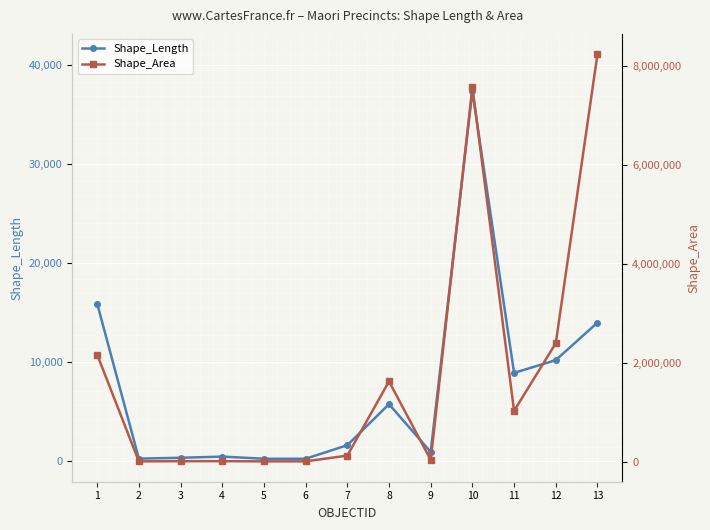

What is the maximum value shown in the chart?

8232918.5